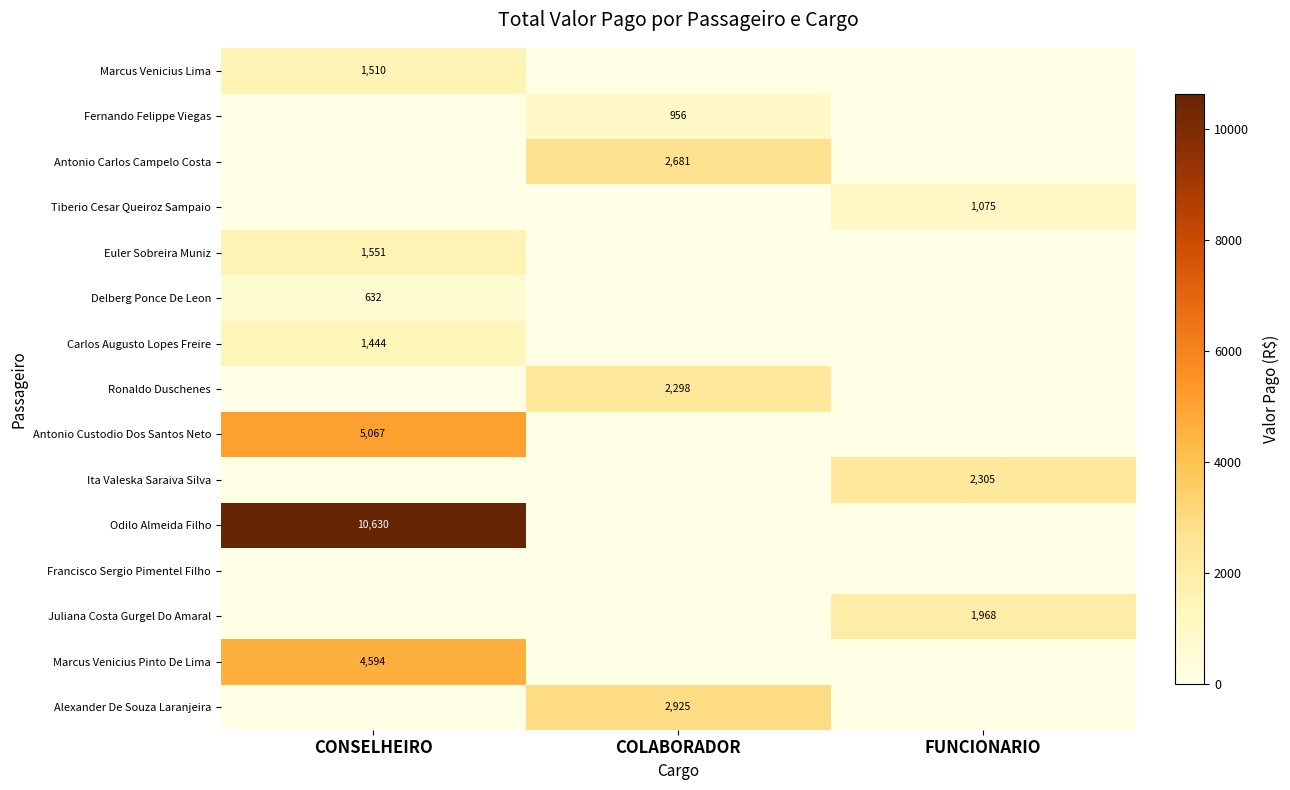

The Carlos Augusto Lopes Freire series shows 1444 at CONSELHEIRO. True or false?

True